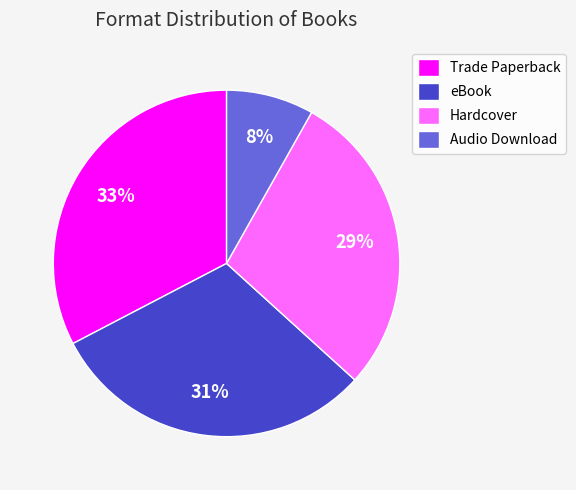

How many slices are in this pie chart?

4